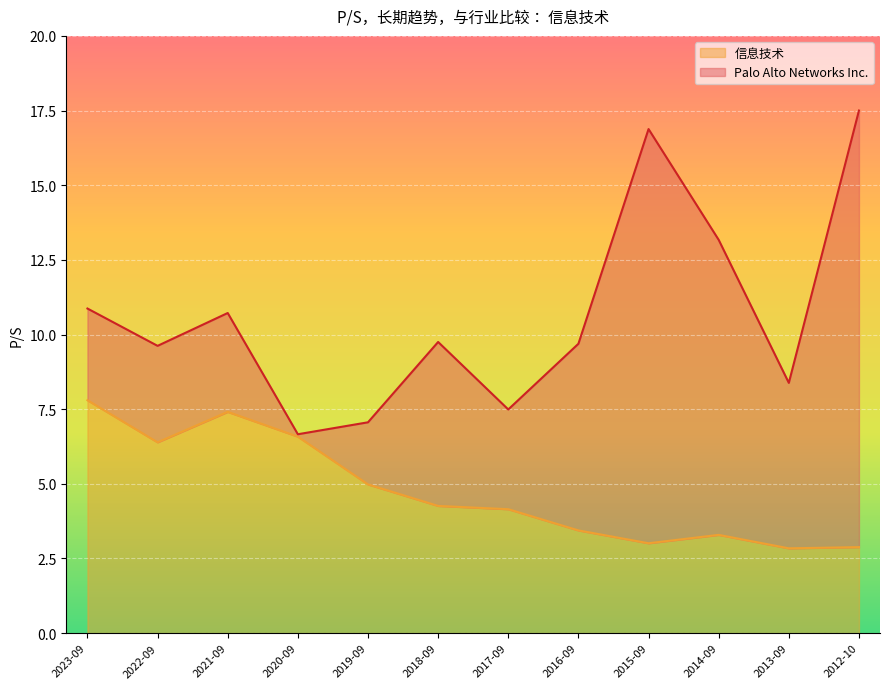

How many values in the 信息技术 series exceed 4?

7